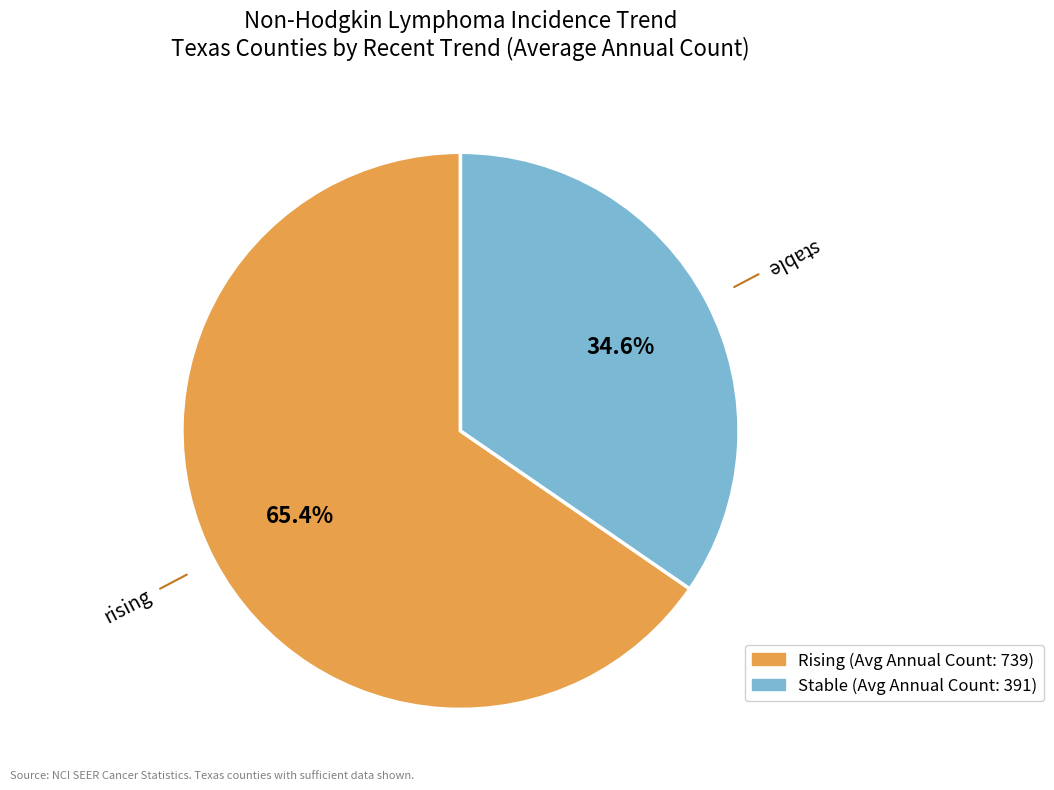

To the nearest percent, what is the average slice percentage?

50%